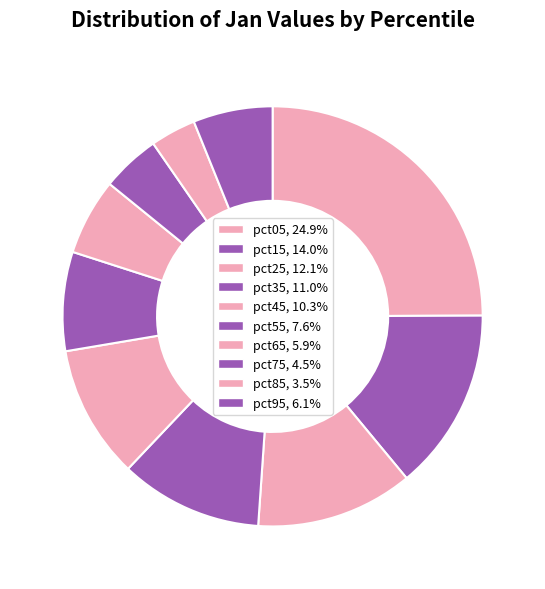

Count the number of slices in the pie.

10